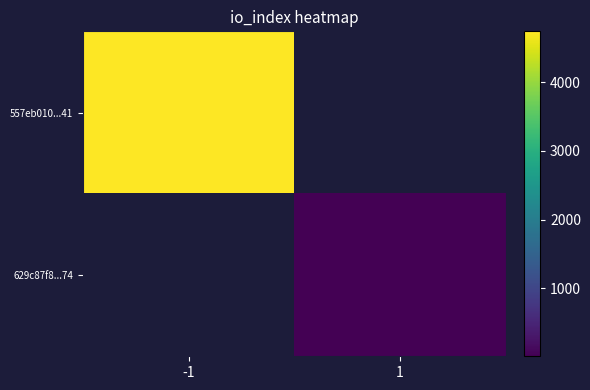

Read the 557eb010...41 value at -1.

4738.0